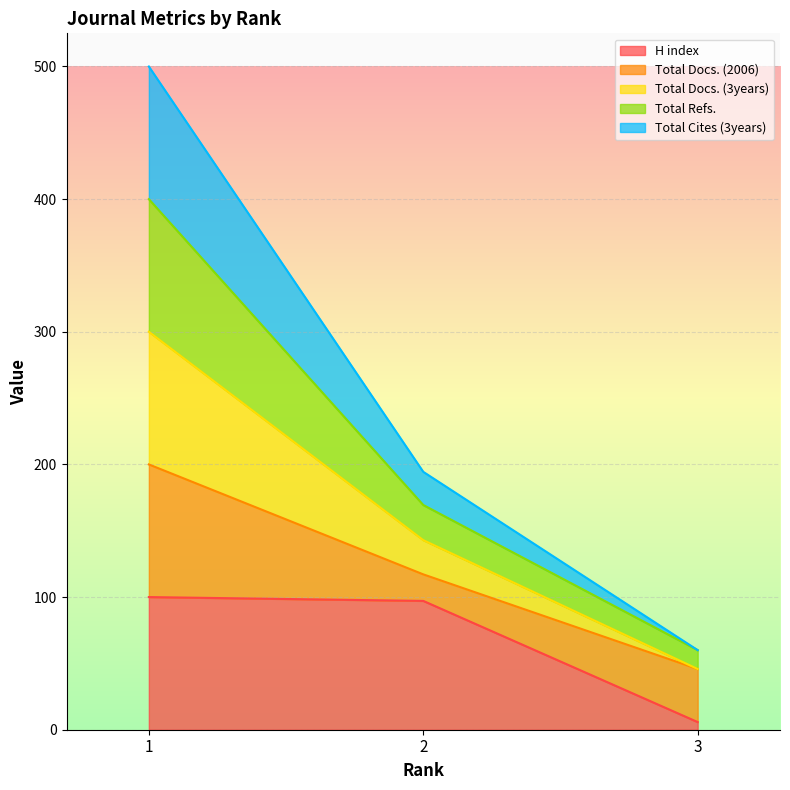

Reading left to right, what are the values for H index?

100.0	97.1	5.8